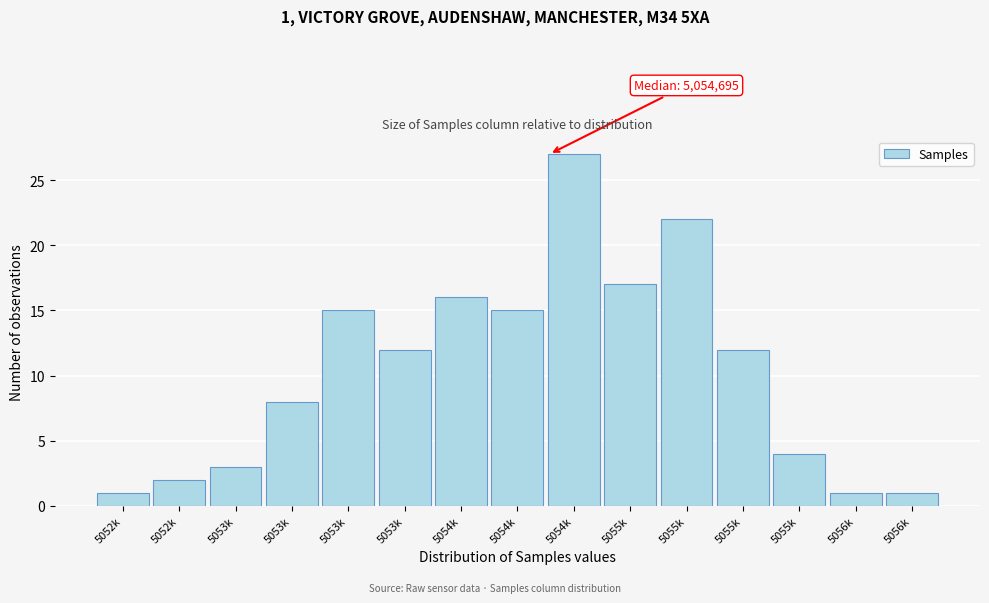

How many bars are there in total?

15